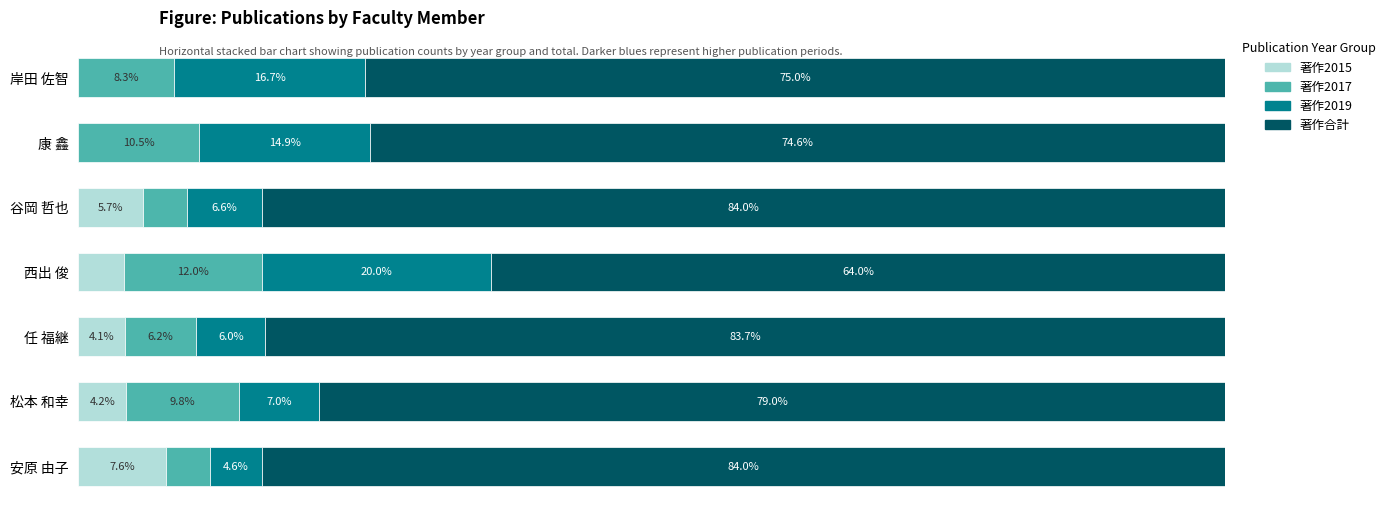

At which label is 著作2015 closest to 3?

西出 俊